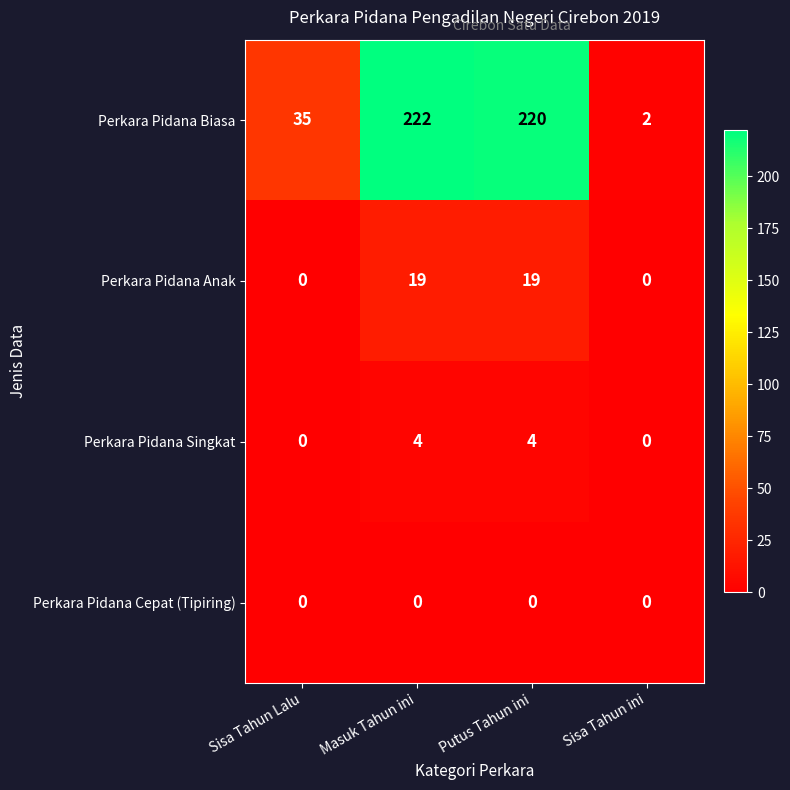

What is the approximate value of Perkara Pidana Anak at Putus Tahun ini?

19